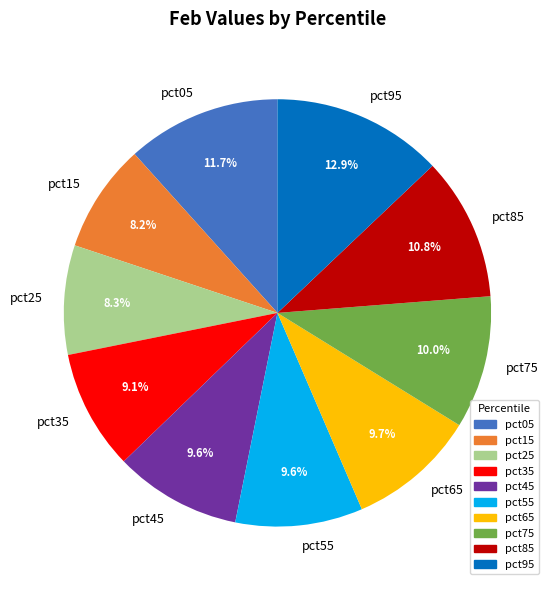

What is the largest slice in the pie chart?

pct95